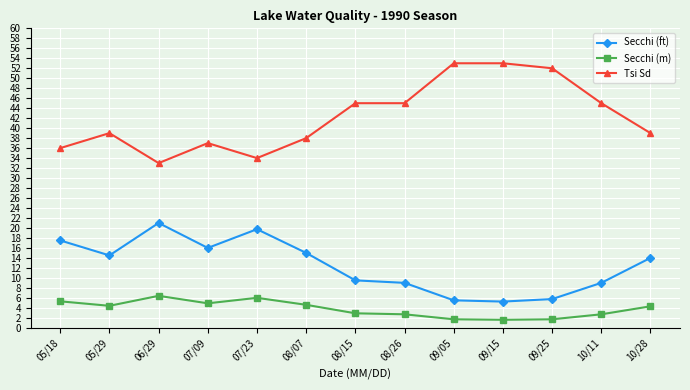

What is the difference between the highest and lowest values at 08/07?

33.4